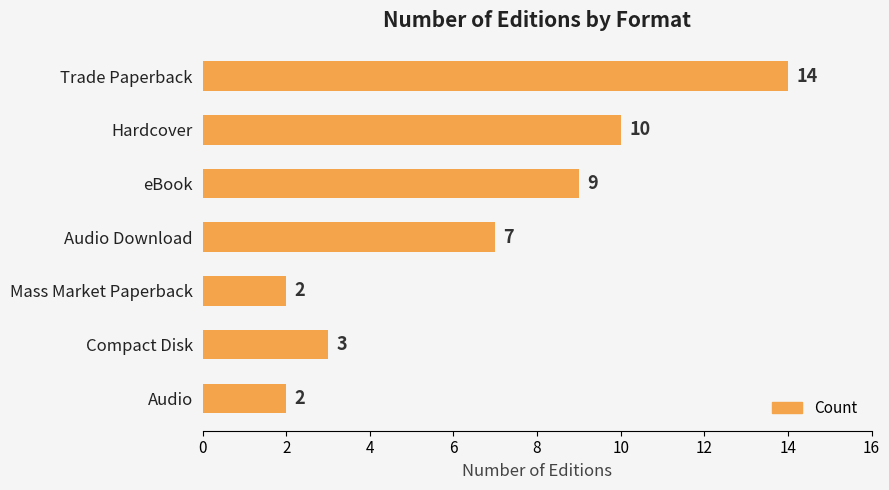

Reading top to bottom, transcribe all the data shown in this chart.

14	10	9	7	2	3	2